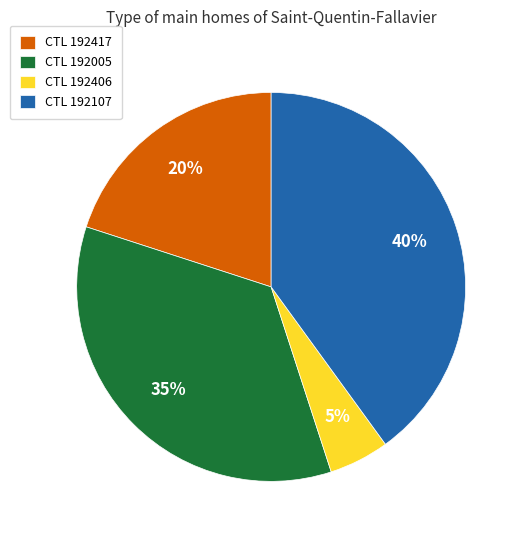

To the nearest percent, what is the average slice percentage?

25%